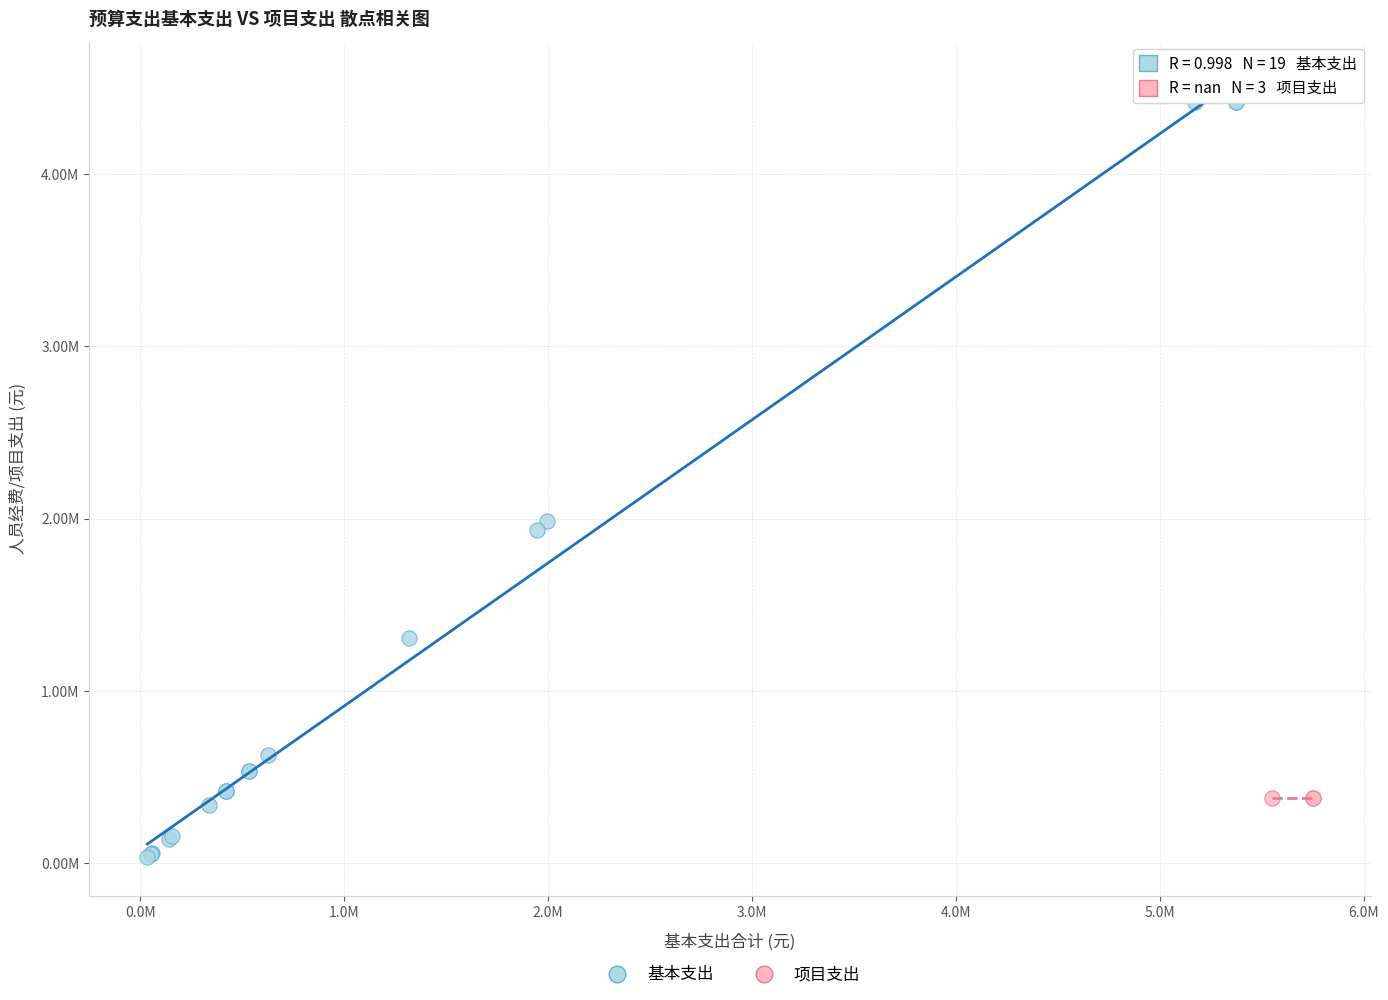

What are all the series names shown in the legend?

基本支出, 项目支出